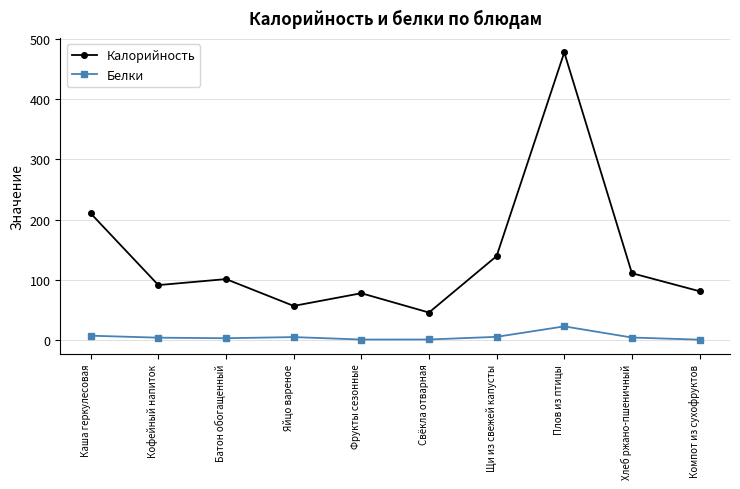

What is the average value of the Калорийность series?

139.2